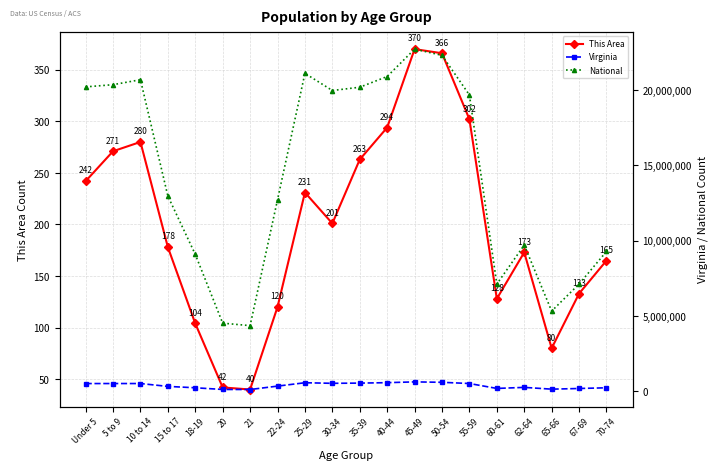

What is the smallest value displayed?

40